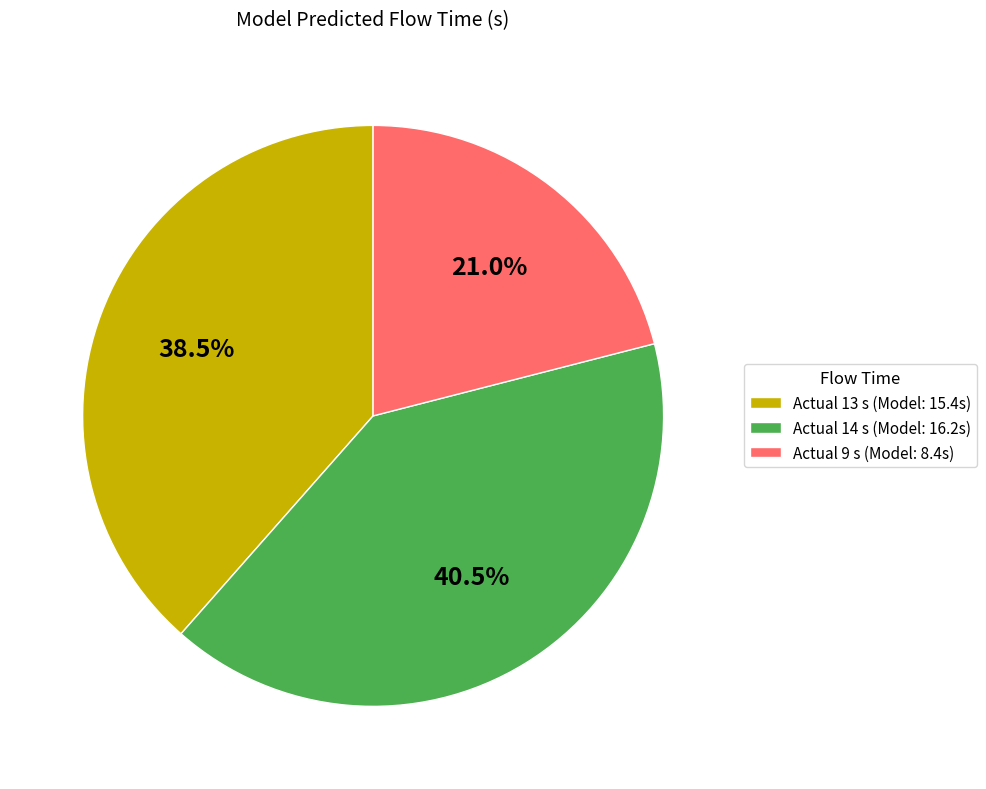

How many segments does this pie chart have?

3